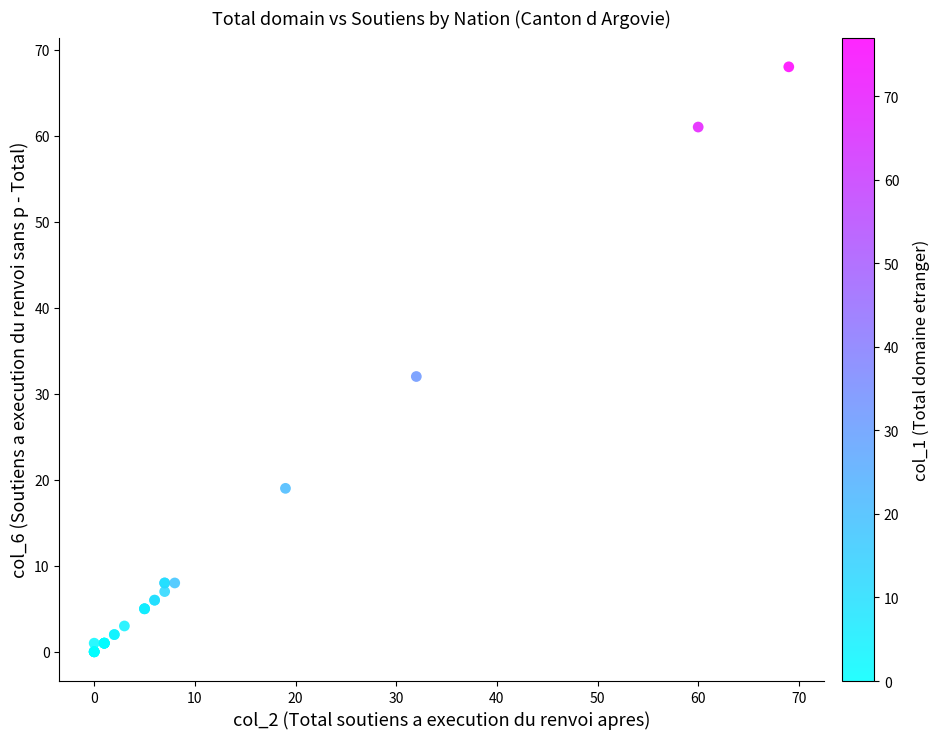

What Y value in the scatter plot is closest to 34?

32